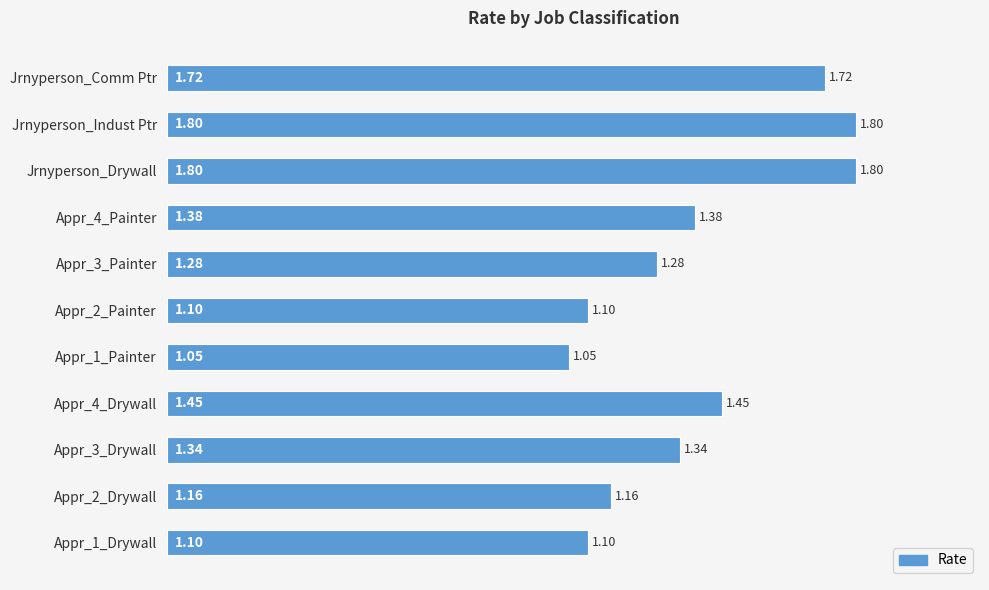

What is the ratio of the value at Appr_4_Drywall to the value at Jrnyperson_Indust Ptr?

0.8